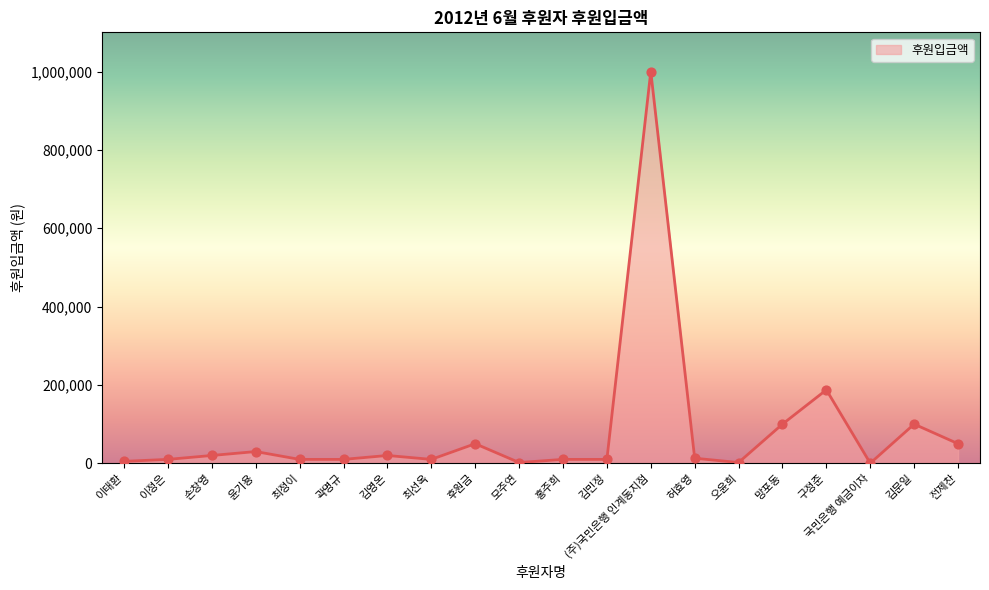

What is the ratio of the value at 구정준 to the value at 김문일?

1.9